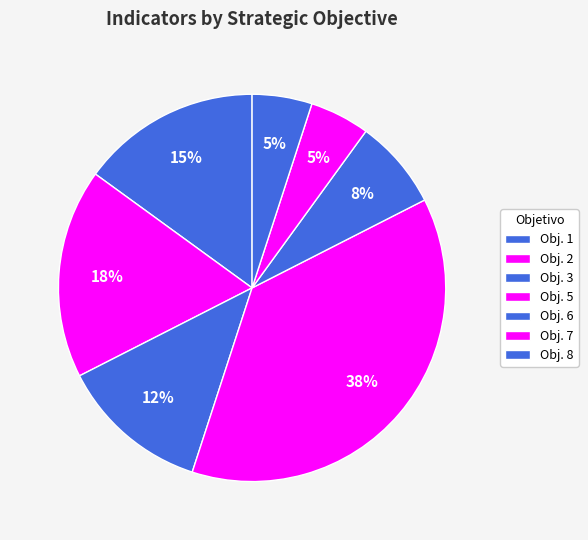

To the nearest percent, what is the average slice percentage?

14%